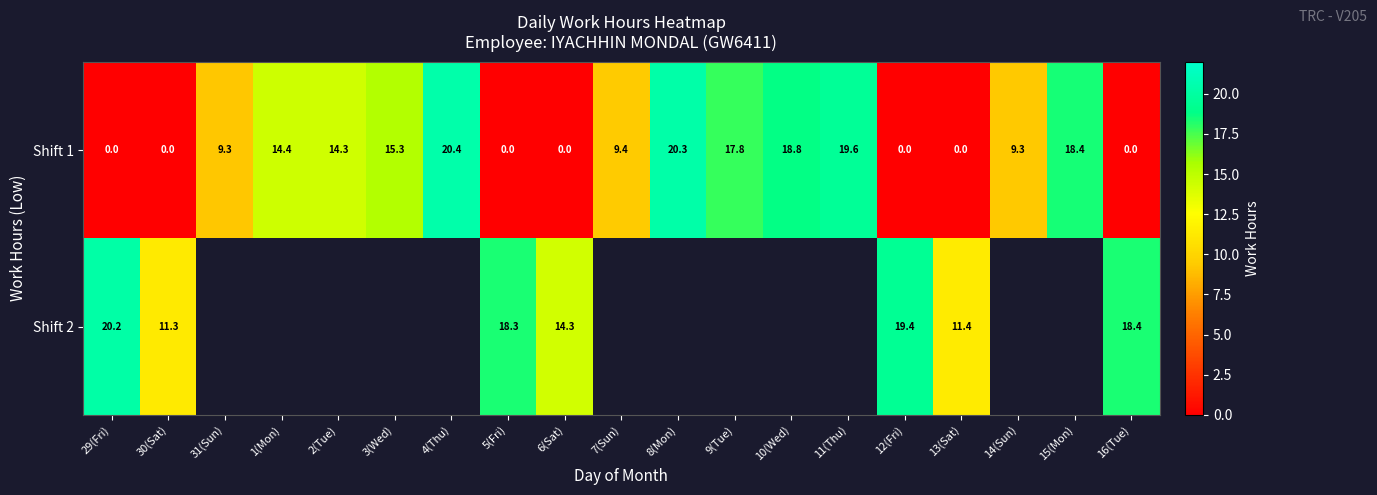

What is the greatest value displayed?

20.4